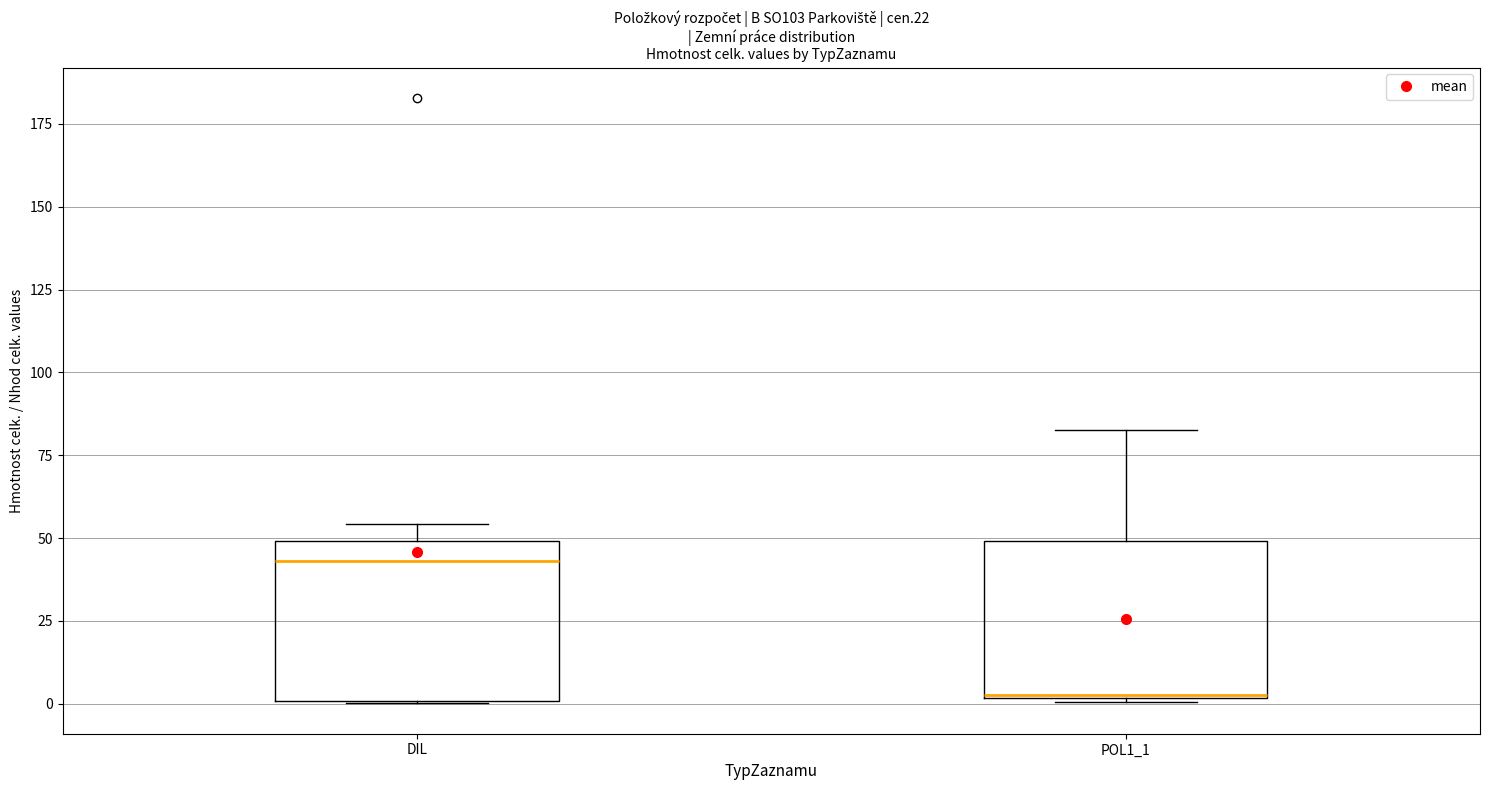

Reading left to right, read every box against the y-axis: the position of its median line, the range the box covers, and the ends of its whiskers. The values are not printed on the chart, so give them approximately, as read against the axis.

DIL: median 45, box 0 to 50, whiskers 0 to 55
POL1_1: median 5, box 0 to 50, whiskers 0 to 85